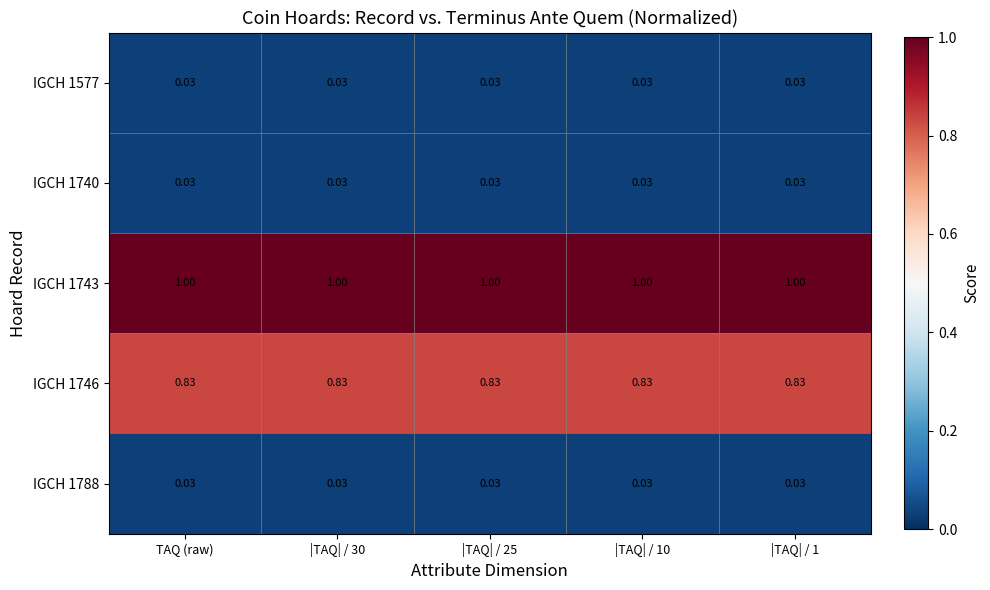

Reading left to right, transcribe all the data shown in this chart.

IGCH 1577: TAQ (raw)=0.0	|TAQ| / 30=0.0	|TAQ| / 25=0.0	|TAQ| / 10=0.0	|TAQ| / 1=0.0
IGCH 1740: TAQ (raw)=0.0	|TAQ| / 30=0.0	|TAQ| / 25=0.0	|TAQ| / 10=0.0	|TAQ| / 1=0.0
IGCH 1743: TAQ (raw)=1.0	|TAQ| / 30=1.0	|TAQ| / 25=1.0	|TAQ| / 10=1.0	|TAQ| / 1=1.0
IGCH 1746: TAQ (raw)=0.8	|TAQ| / 30=0.8	|TAQ| / 25=0.8	|TAQ| / 10=0.8	|TAQ| / 1=0.8
IGCH 1788: TAQ (raw)=0.0	|TAQ| / 30=0.0	|TAQ| / 25=0.0	|TAQ| / 10=0.0	|TAQ| / 1=0.0